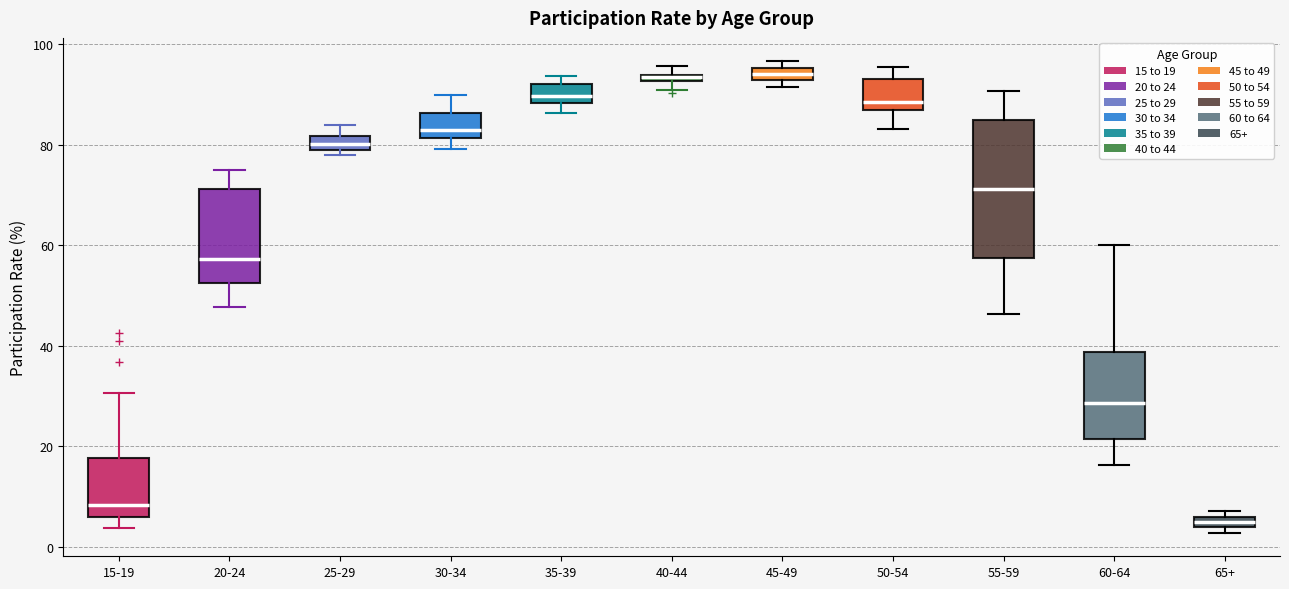

Which box has the lowest median line?

65+